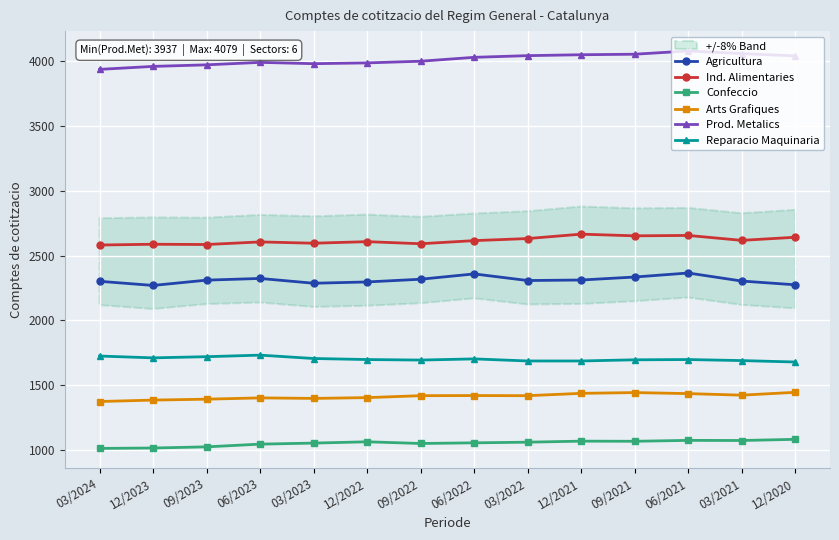

At which label does Arts Grafiques first exceed 1418?

06/2022